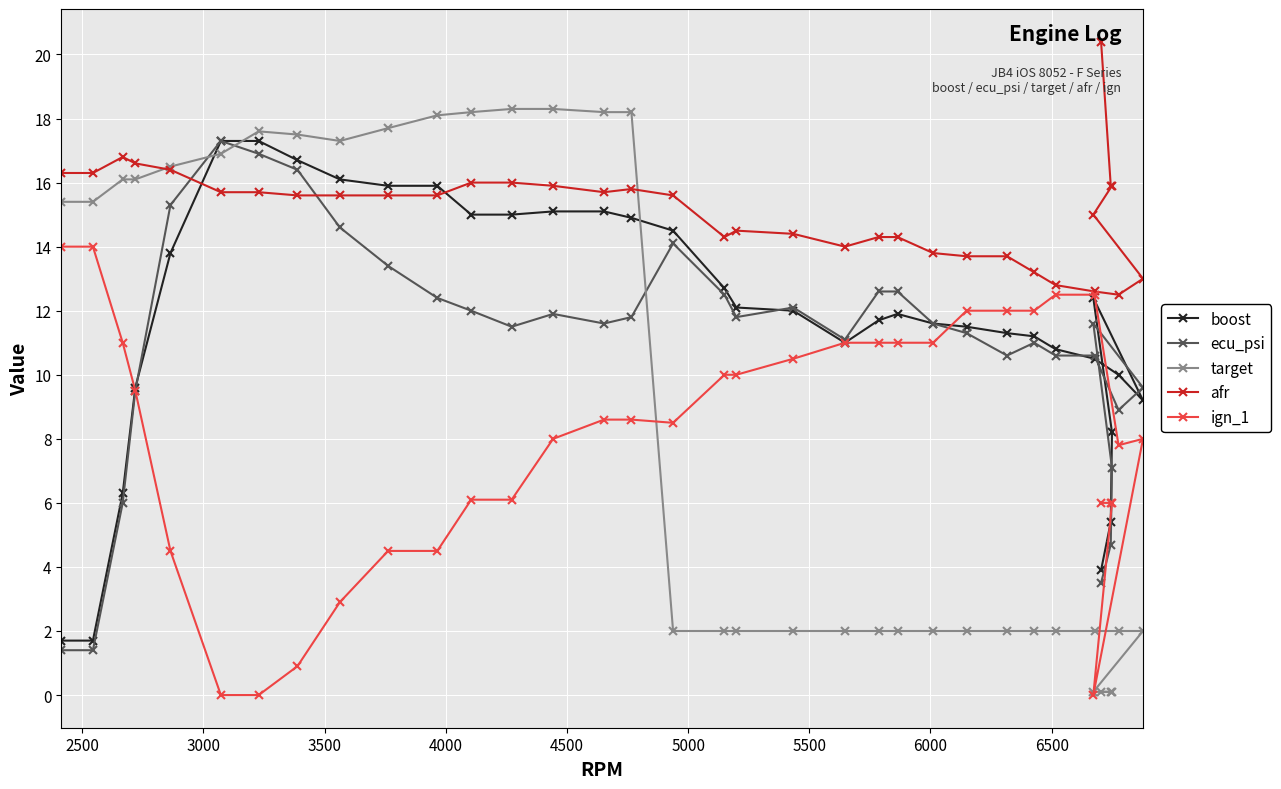

Which series has the widest spread of values?

target